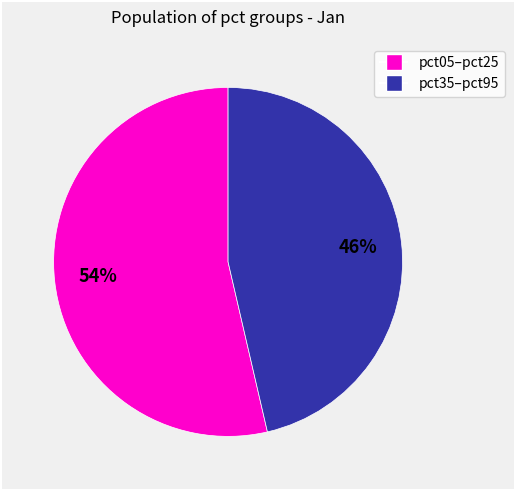

To the nearest percent, what is the average slice percentage?

50%